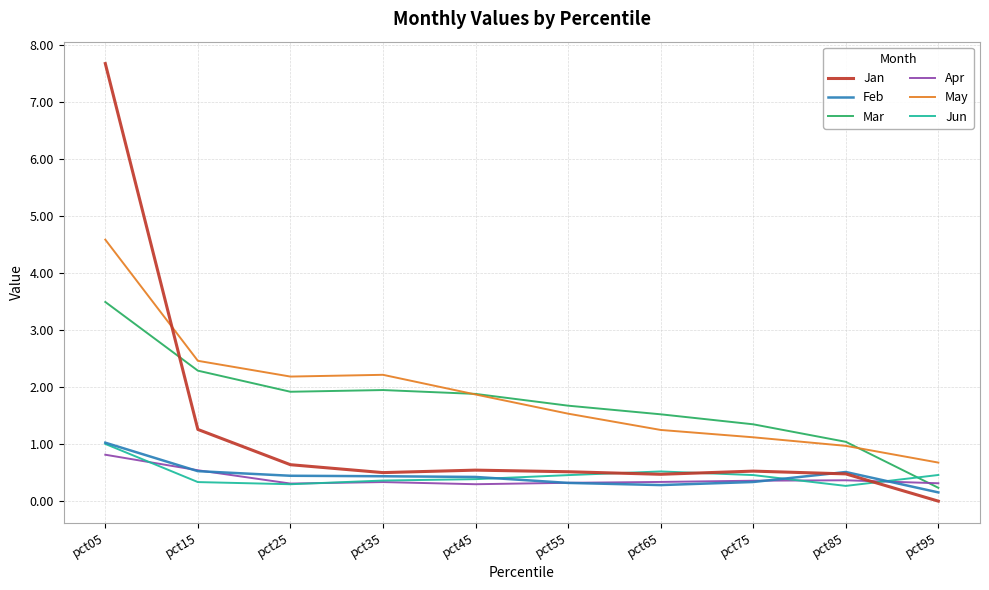

How many times do Apr and Jan cross each other?

1